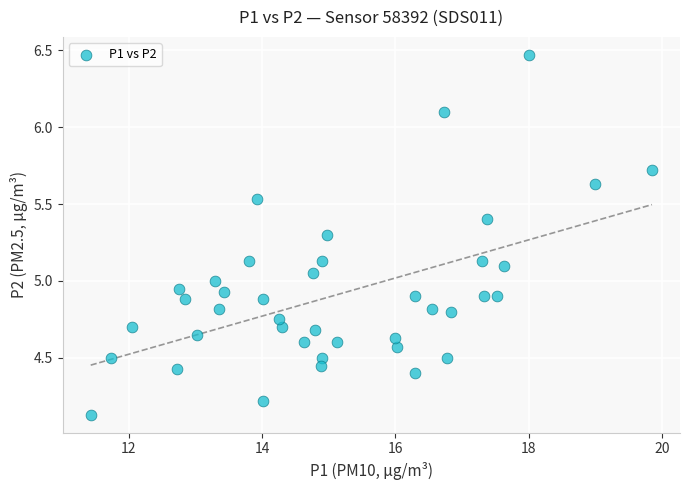

What is the range of X values (max minus min)?

8.4